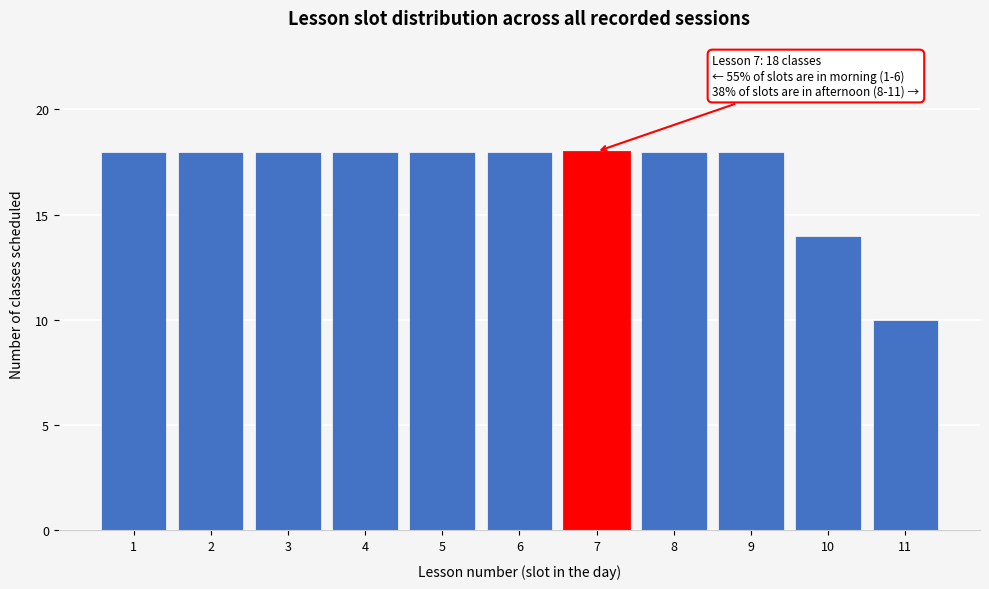

Reading left to right, what are all the values shown in this chart?

1=18	2=18	3=18	4=18	5=18	6=18	7=18	8=18	9=18	10=14	11=10